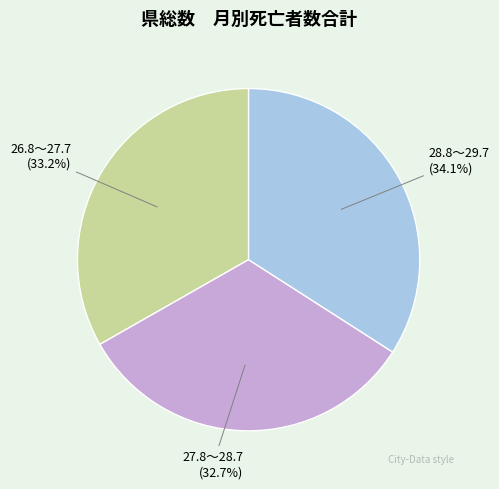

Is there a majority slice in this chart?

No